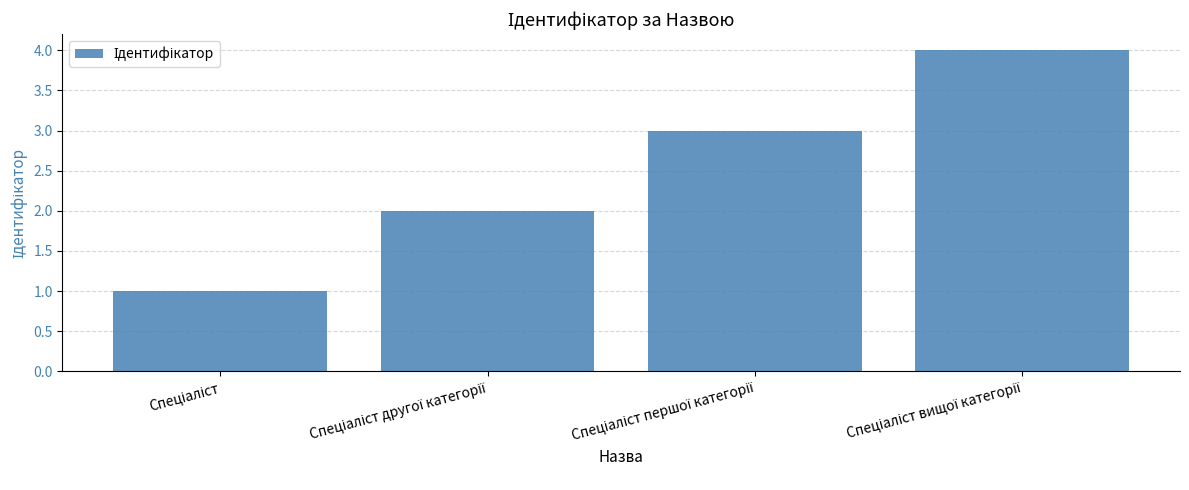

What is the difference between the maximum and minimum values?

3